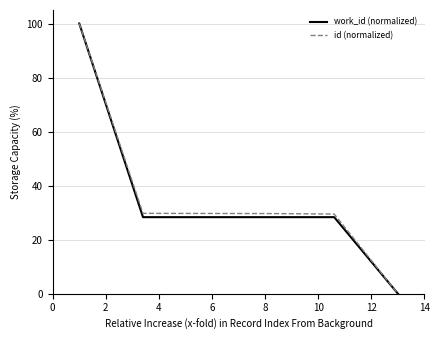

At how many categories does at least one series exceed 67?

1